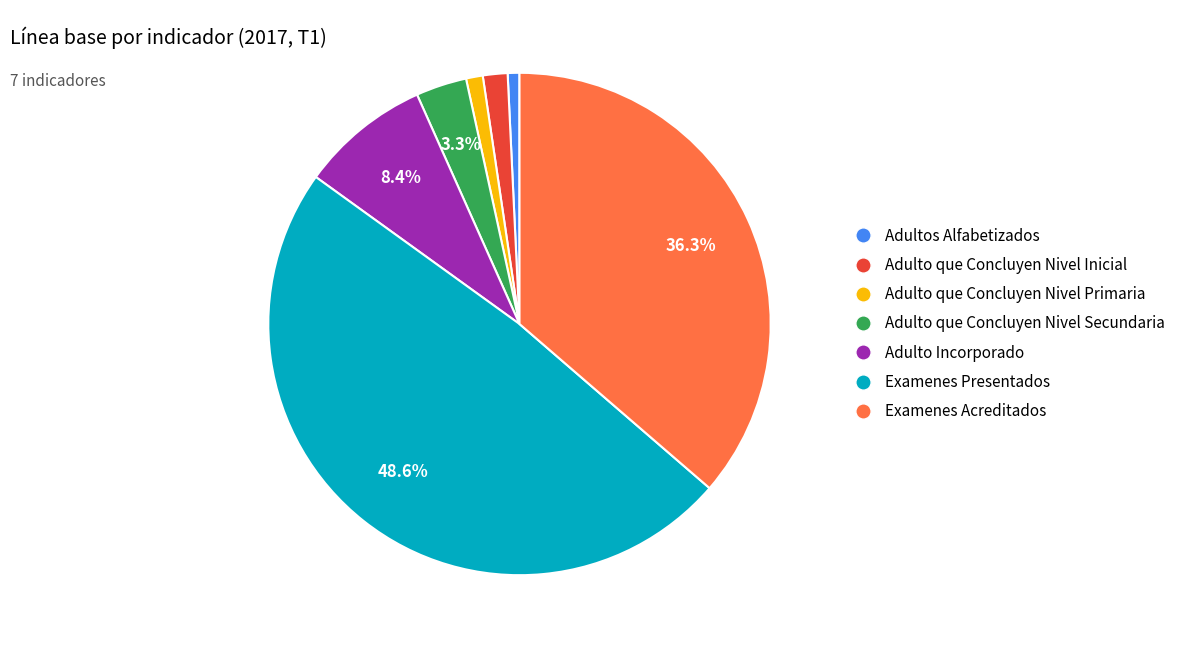

To the nearest percent, what is the difference between the Examenes Presentados and Adulto que Concluyen Nivel Inicial slice percentages?

47%